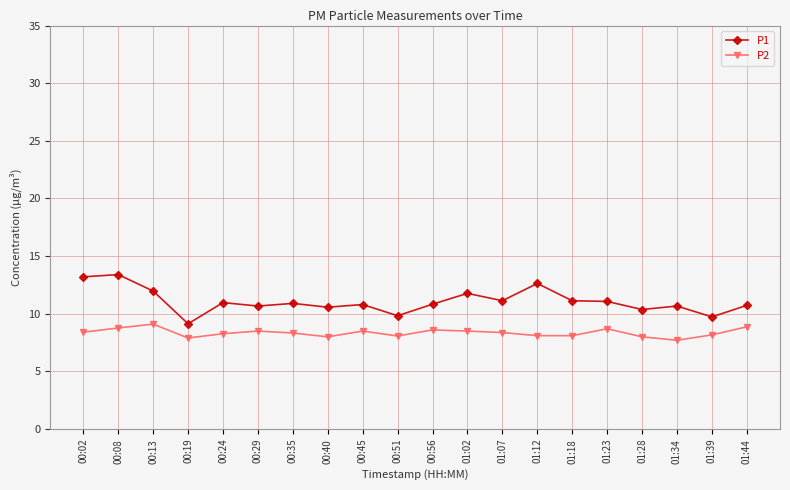

What is the difference between the highest and lowest values at 01:28?

2.4